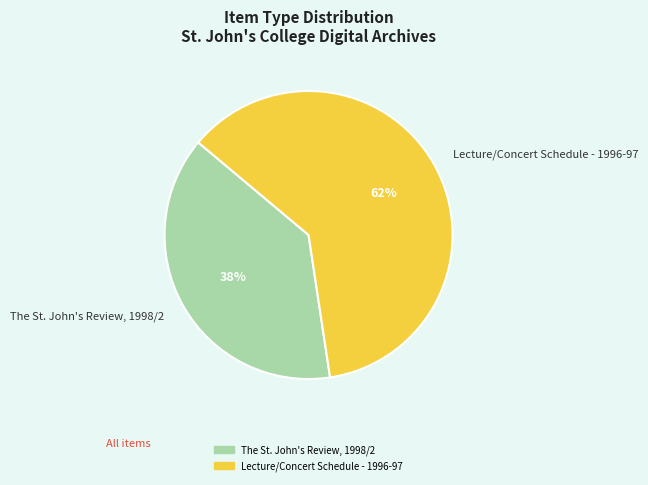

Is there any slice that represents more than half of the pie?

Yes